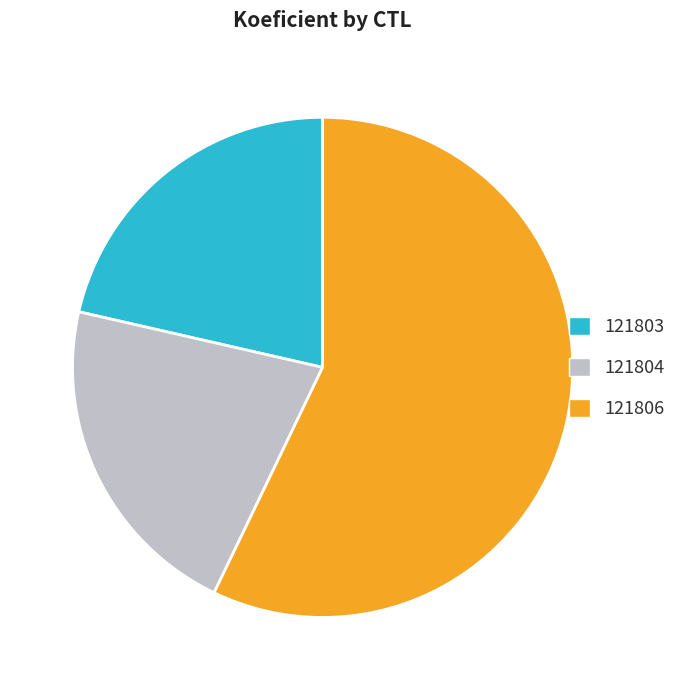

True or false: 121803 accounts for 21% of the total.

True